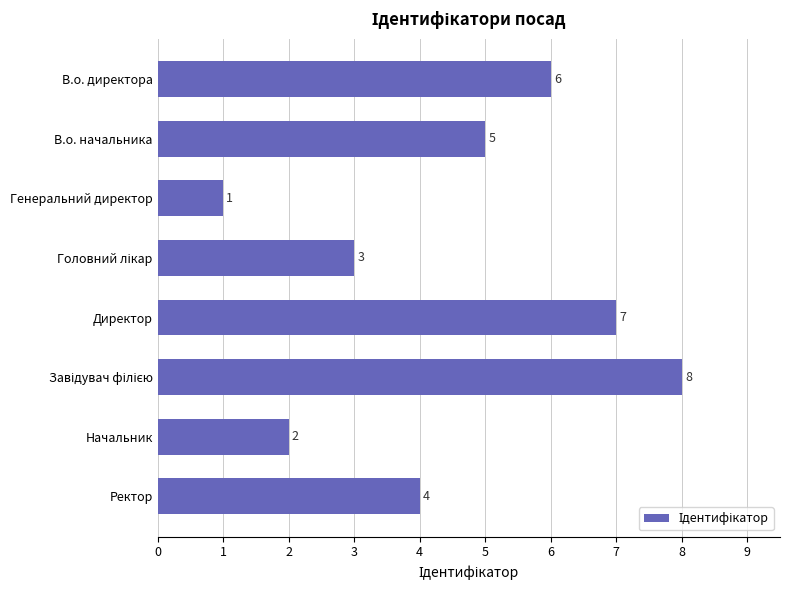

True or false: the data shows 7 at Директор.

True